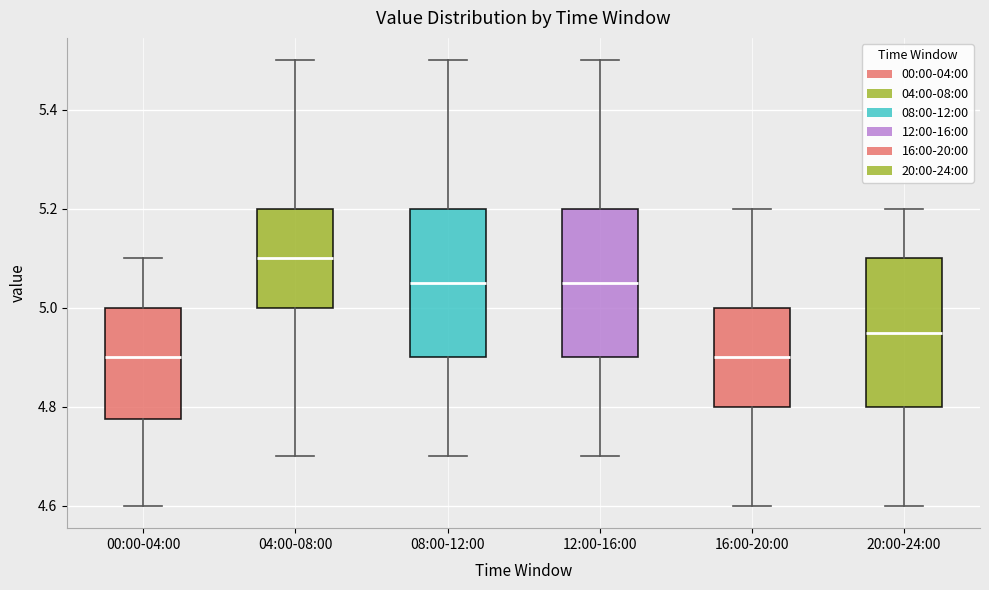

Reading left to right, transcribe this box plot: for each box, give where its median line is, the range the box spans, and where its two whiskers end, as read against the y-axis. The values are not printed on the chart, so give them approximately, as read against the axis.

00:00-04:00: median 4.90, box 4.78 to 5.00, whiskers 4.60 to 5.10
04:00-08:00: median 5.10, box 5.00 to 5.20, whiskers 4.70 to 5.50
08:00-12:00: median 5.06, box 4.90 to 5.20, whiskers 4.70 to 5.50
12:00-16:00: median 5.06, box 4.90 to 5.20, whiskers 4.70 to 5.50
16:00-20:00: median 4.90, box 4.80 to 5.00, whiskers 4.60 to 5.20
20:00-24:00: median 4.96, box 4.80 to 5.10, whiskers 4.60 to 5.20